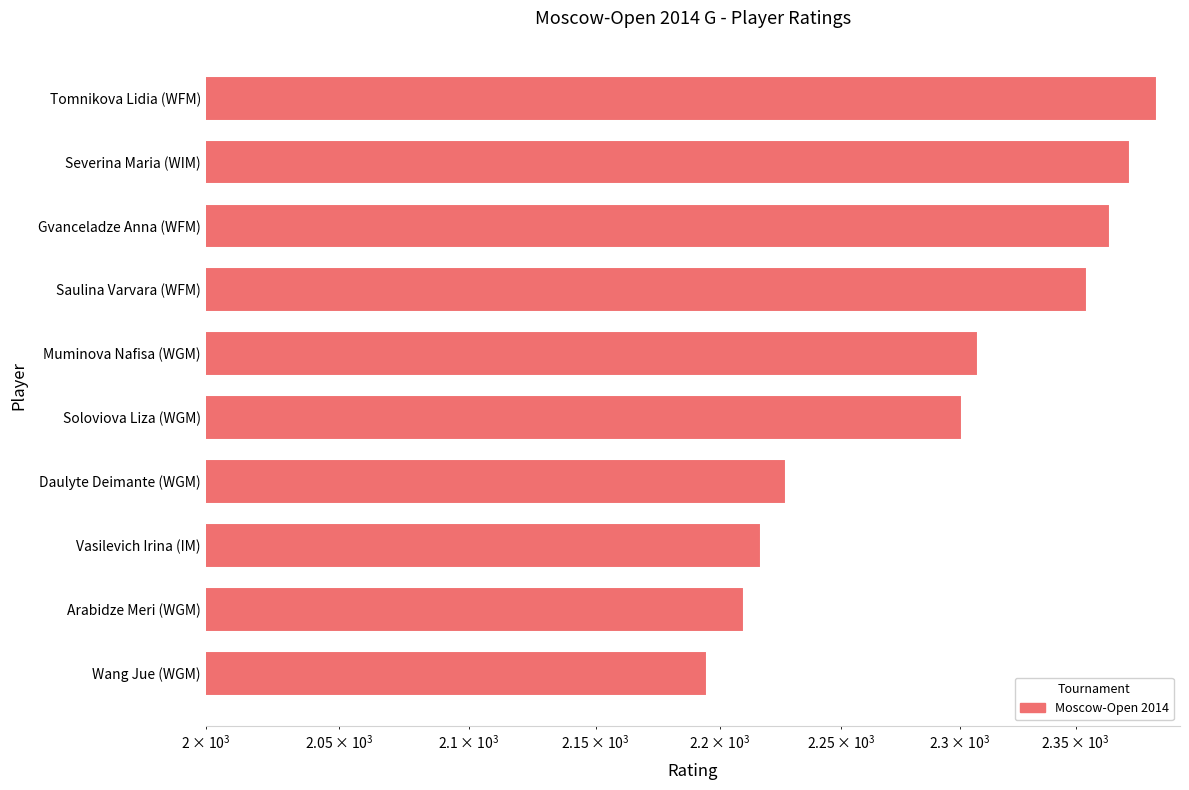

What is the difference between the maximum and minimum values?

191